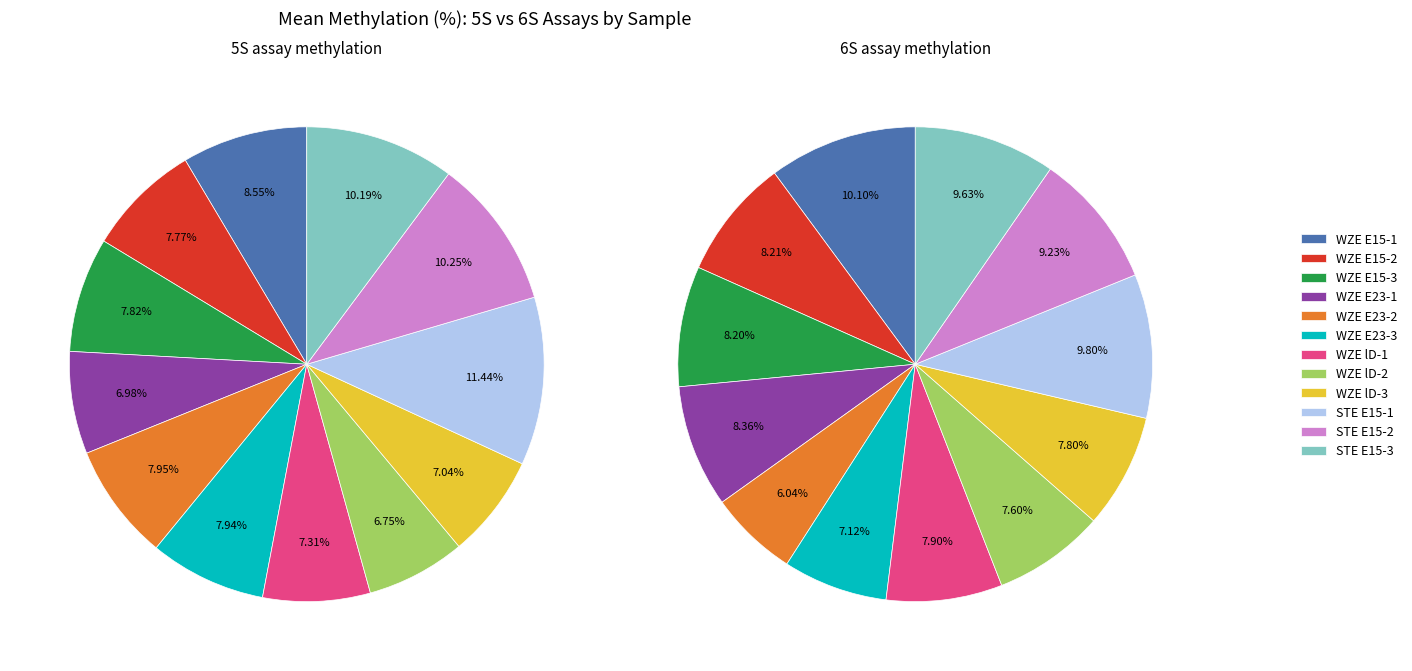

Which series has the largest range (max minus min)?

5S Mean